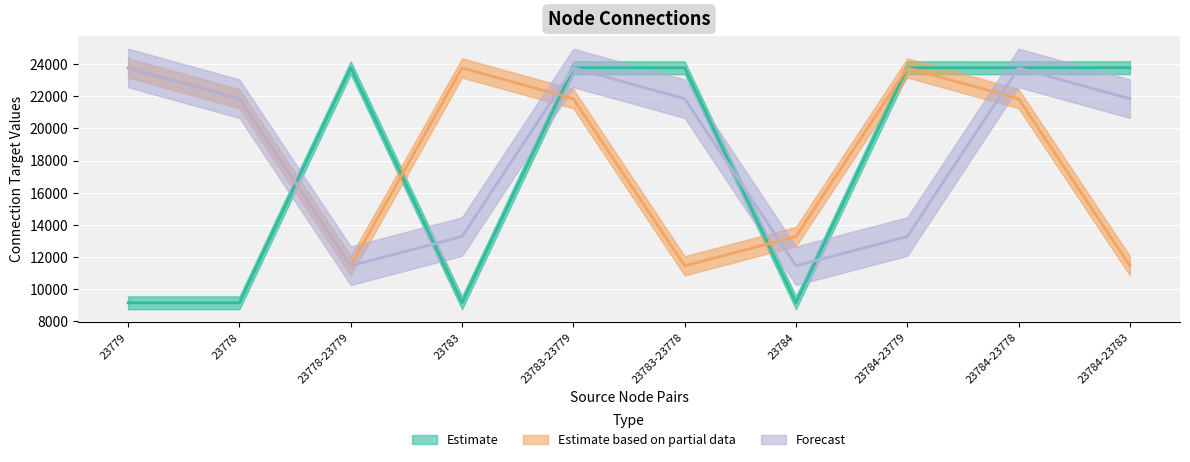

Which series has the largest total across all categories?

Forecast